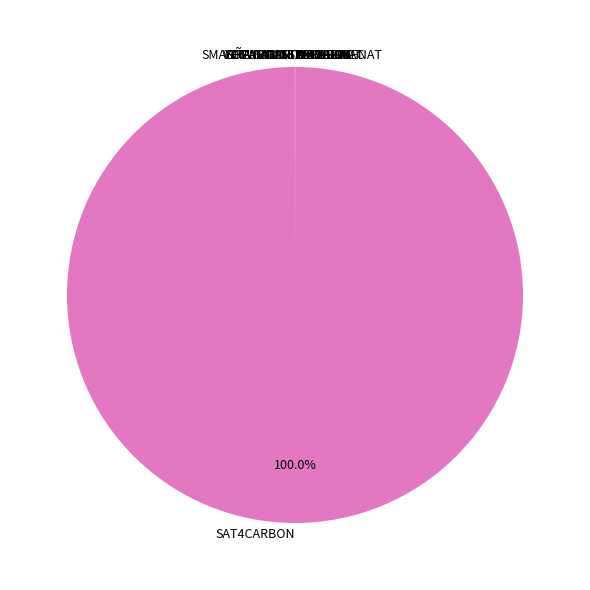

Does SAT4CARBON account for over 50% of the chart?

Yes